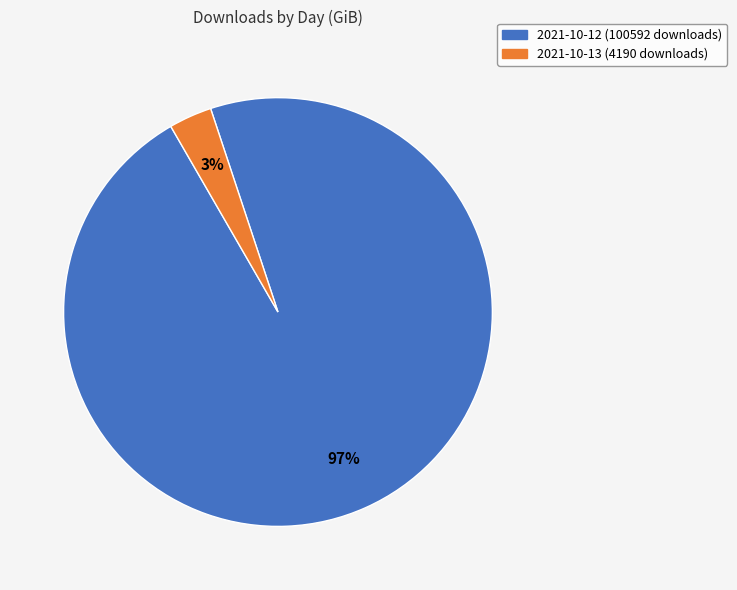

Between 2021-10-12 (100592 downloads) and 2021-10-13 (4190 downloads), which is larger?

2021-10-12 (100592 downloads)